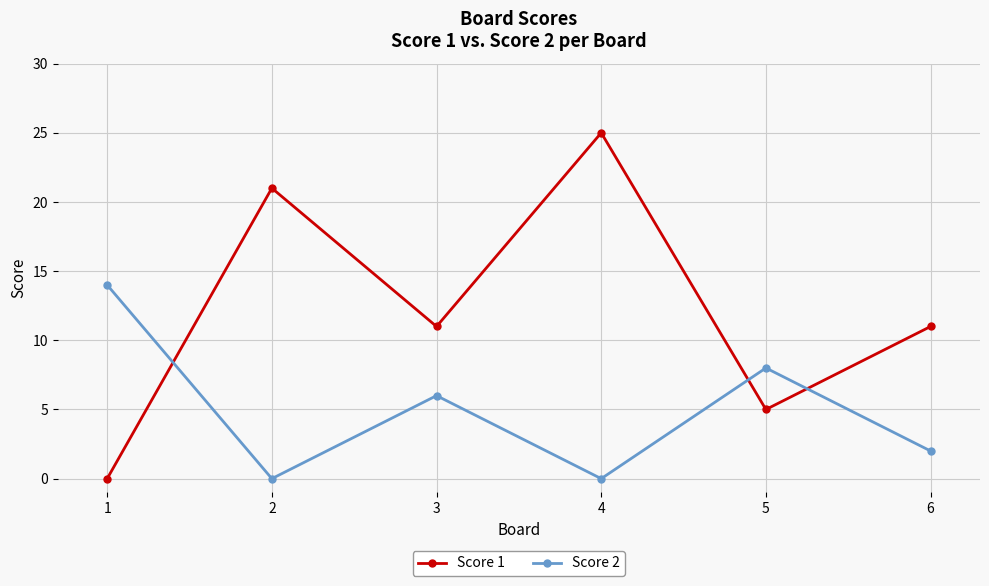

What is the greatest value displayed?

25